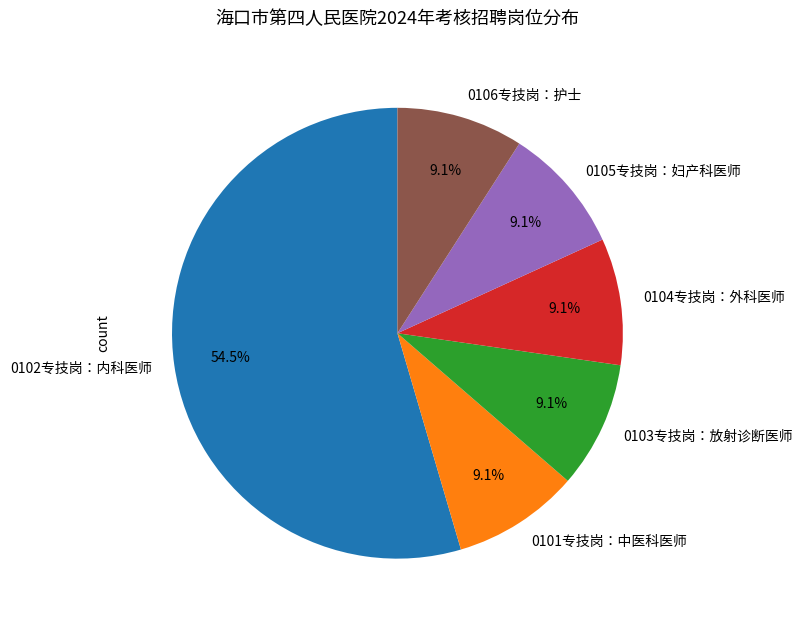

To the nearest percent, what is the average slice percentage?

17%